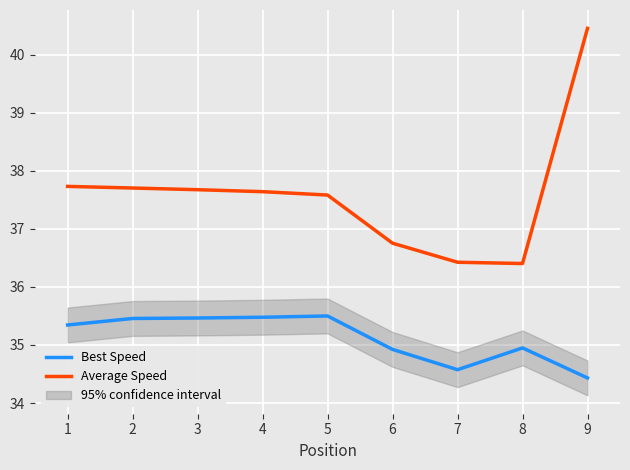

Which series has the largest total across all categories?

Average Speed